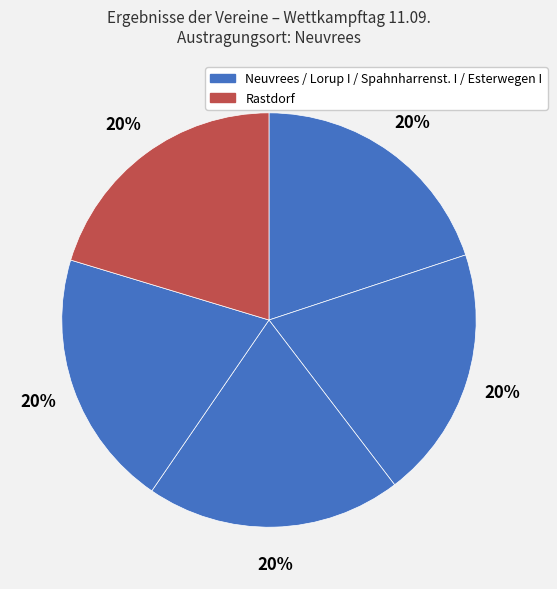

How many segments does this pie chart have?

5